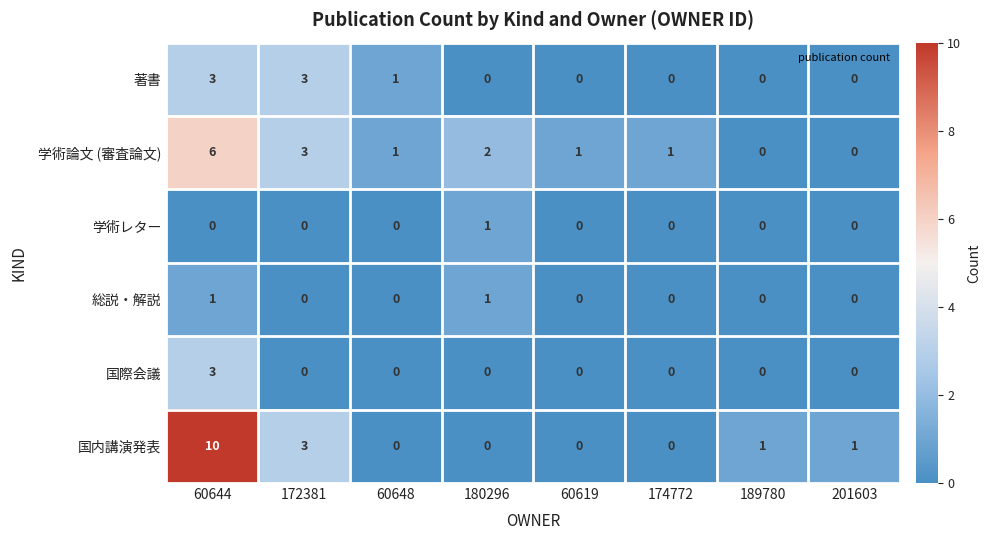

True or false: 国内講演発表 has a value of 3 at 172381.

True